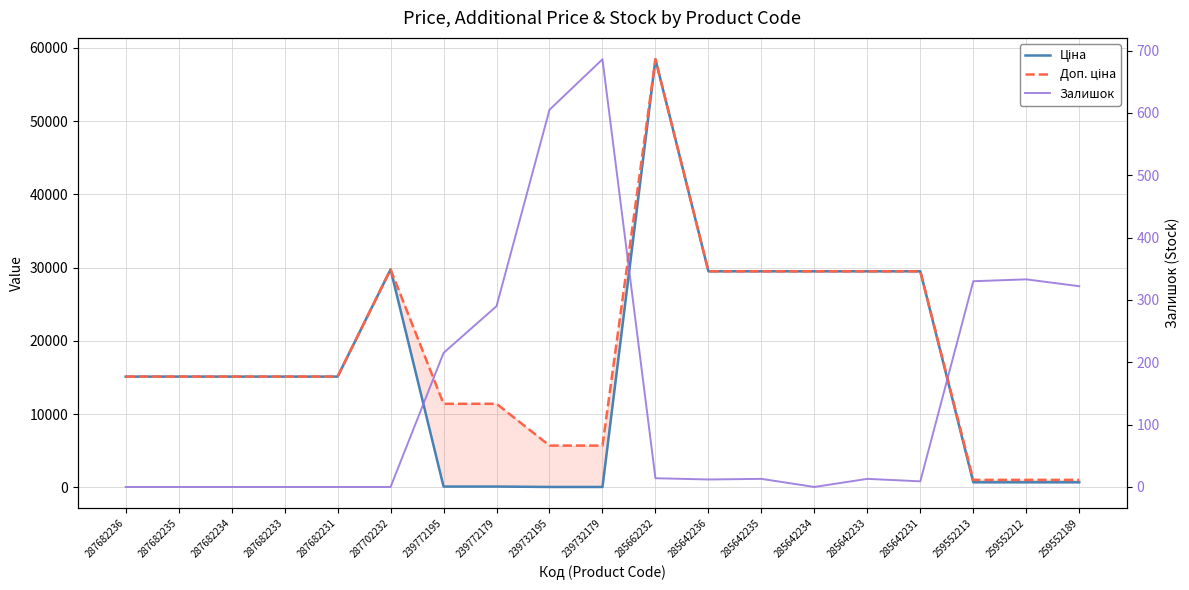

True or false: Ціна and Залишок cross at least once.

True